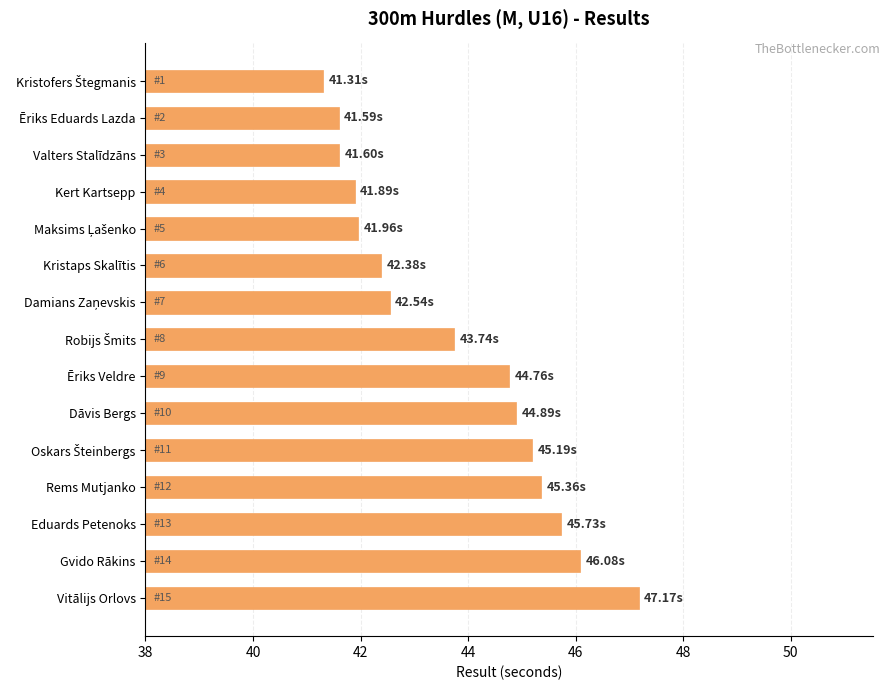

Which label corresponds to the largest value in the chart?

Vitālijs Orlovs